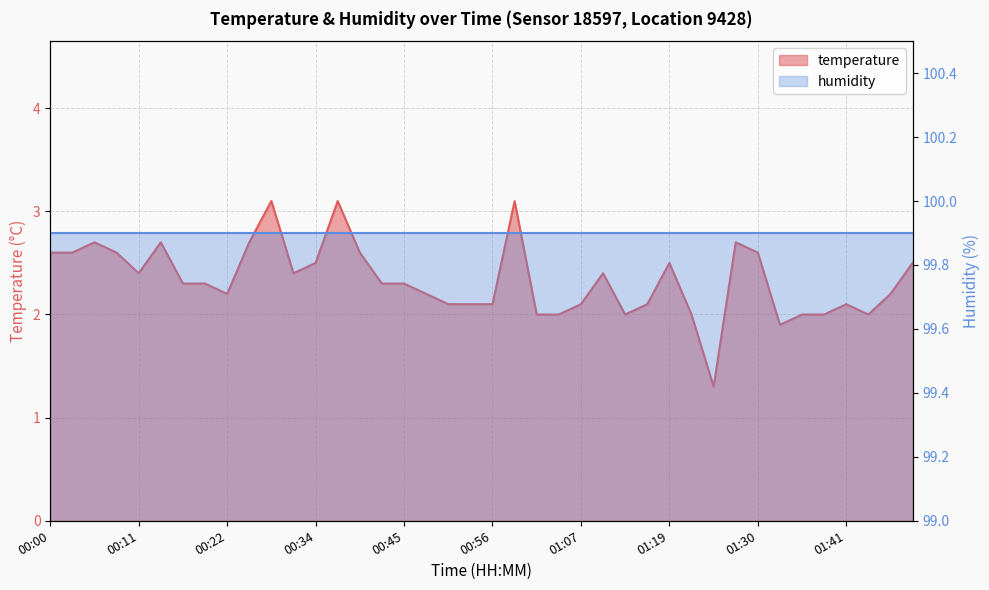

What is the sum of the values at 01:07 and 00:22?

4.3